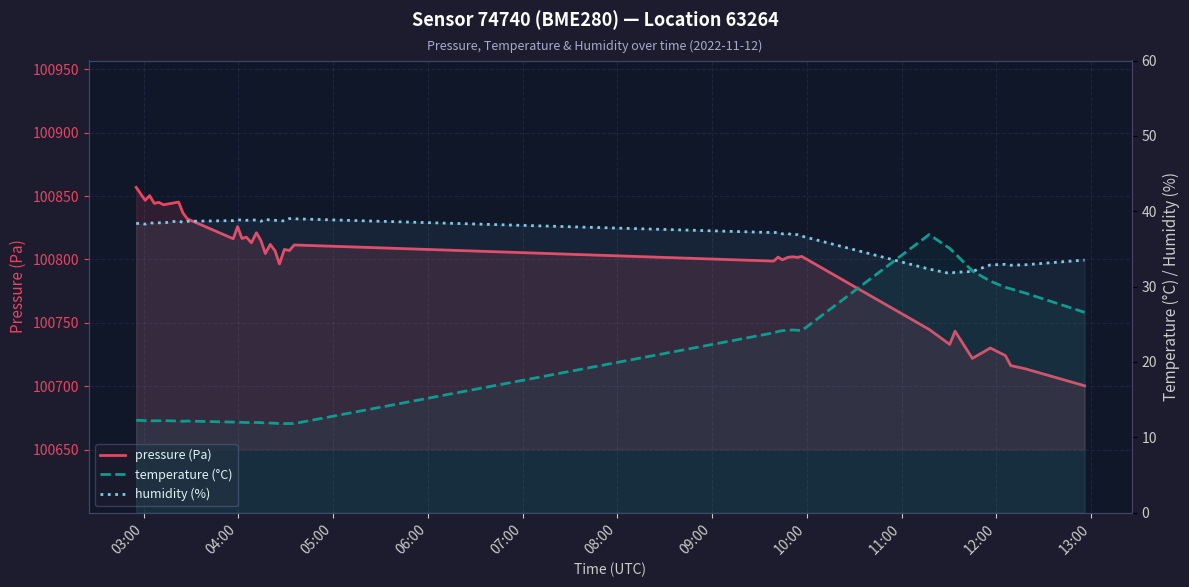

Count the number of data series in this chart.

3